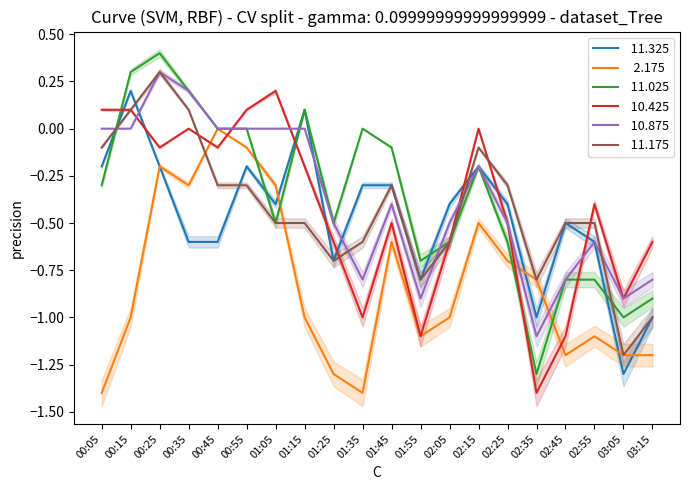

Reading left to right, what are all the values shown in this chart?

 11.325: 00:05=-0.2	00:15=0.2	00:25=-0.2	00:35=-0.6	00:45=-0.6	00:55=-0.2	01:05=-0.4	01:15=0.1	01:25=-0.7	01:35=-0.3	01:45=-0.3	01:55=-0.8	02:05=-0.4	02:15=-0.2	02:25=-0.4	02:35=-1.0	02:45=-0.5	02:55=-0.6	03:05=-1.3	03:15=-1.0
  2.175: 00:05=-1.4	00:15=-1.0	00:25=-0.2	00:35=-0.3	00:45=0.0	00:55=-0.1	01:05=-0.3	01:15=-1.0	01:25=-1.3	01:35=-1.4	01:45=-0.6	01:55=-1.1	02:05=-1.0	02:15=-0.5	02:25=-0.7	02:35=-0.8	02:45=-1.2	02:55=-1.1	03:05=-1.2	03:15=-1.2
 11.025: 00:05=-0.3	00:15=0.3	00:25=0.4	00:35=0.2	00:45=-0.0	00:55=-0.0	01:05=-0.5	01:15=0.1	01:25=-0.5	01:35=0.0	01:45=-0.1	01:55=-0.7	02:05=-0.6	02:15=-0.2	02:25=-0.6	02:35=-1.3	02:45=-0.8	02:55=-0.8	03:05=-1.0	03:15=-0.9
 10.425: 00:05=0.1	00:15=0.1	00:25=-0.1	00:35=0.0	00:45=-0.1	00:55=0.1	01:05=0.2	01:15=-0.2	01:25=-0.6	01:35=-1.0	01:45=-0.5	01:55=-1.1	02:05=-0.6	02:15=0.0	02:25=-0.5	02:35=-1.4	02:45=-1.1	02:55=-0.4	03:05=-0.9	03:15=-0.6
 10.875: 00:05=-0.0	00:15=-0.0	00:25=0.3	00:35=0.2	00:45=-0.0	00:55=0.0	01:05=-0.0	01:15=-0.0	01:25=-0.5	01:35=-0.8	01:45=-0.4	01:55=-0.9	02:05=-0.5	02:15=-0.2	02:25=-0.5	02:35=-1.1	02:45=-0.8	02:55=-0.6	03:05=-0.9	03:15=-0.8
 11.175: 00:05=-0.1	00:15=0.1	00:25=0.3	00:35=0.1	00:45=-0.3	00:55=-0.3	01:05=-0.5	01:15=-0.5	01:25=-0.7	01:35=-0.6	01:45=-0.3	01:55=-0.8	02:05=-0.6	02:15=-0.1	02:25=-0.3	02:35=-0.8	02:45=-0.5	02:55=-0.5	03:05=-1.2	03:15=-1.0